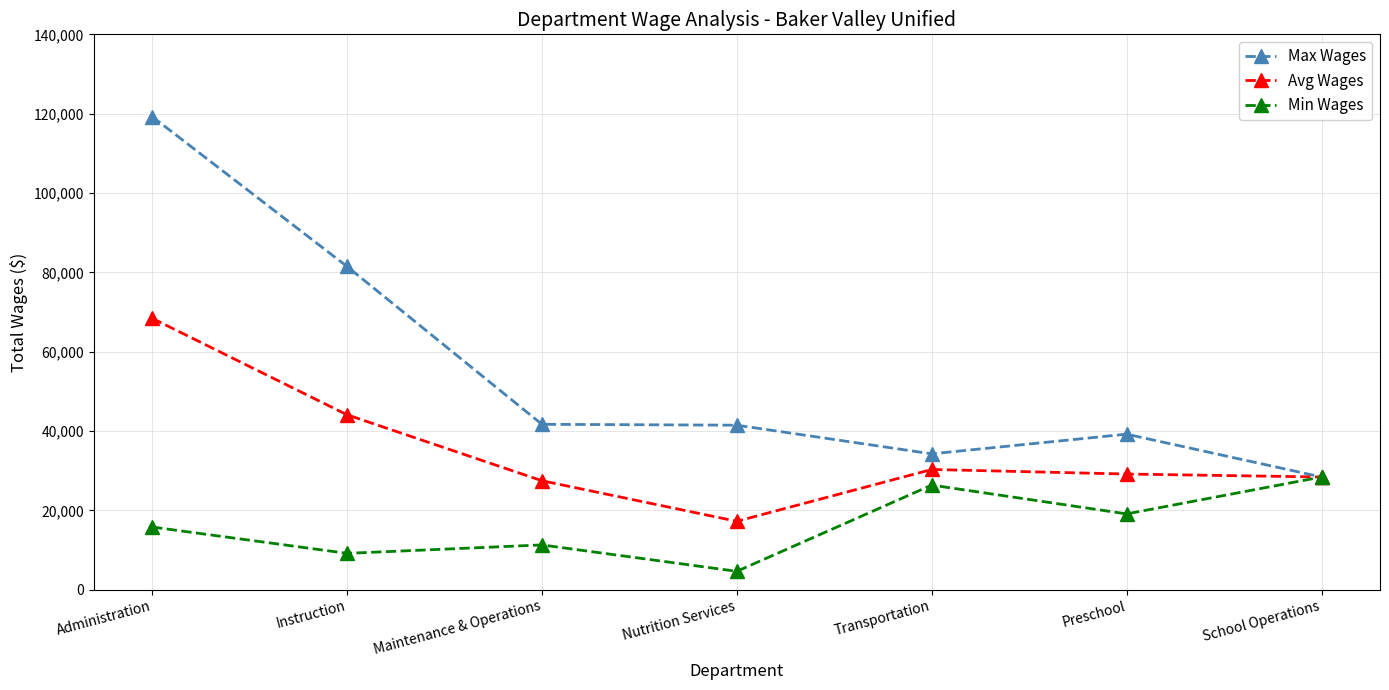

What are all the series names shown in the legend?

Max Wages, Avg Wages, Min Wages